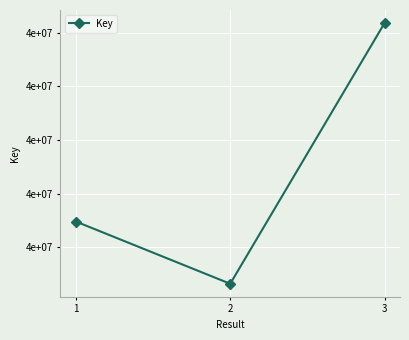

What is the ratio of the value at 2 to the value at 3?

1.0